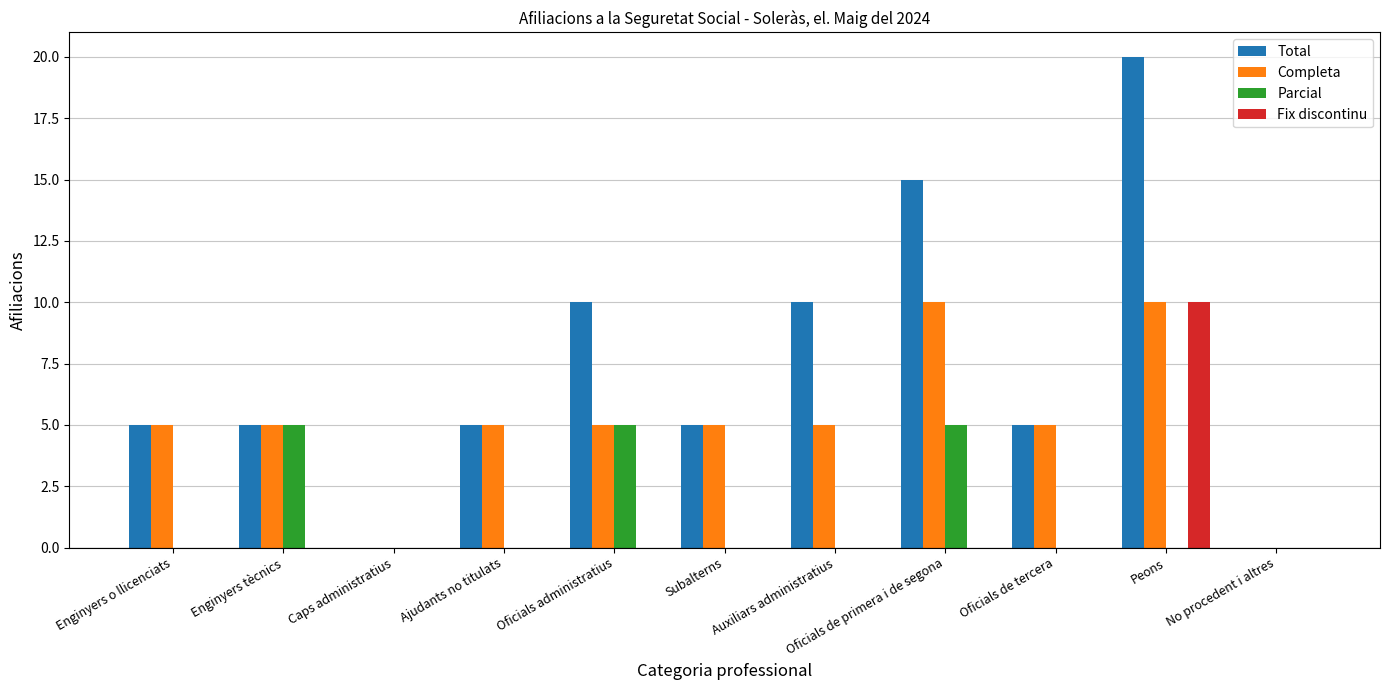

Which series changed the most between Subalterns and Oficials de primera i de segona?

Total